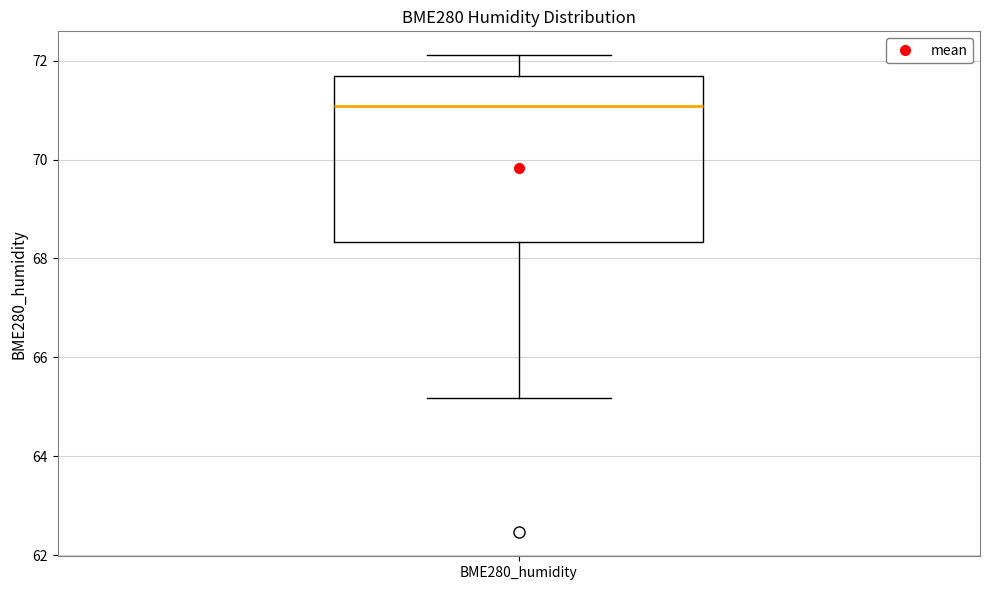

Where is the upper edge of the box for BME280_humidity on the y-axis? The values are not printed on the chart, so give them approximately, as read against the axis.

71.6